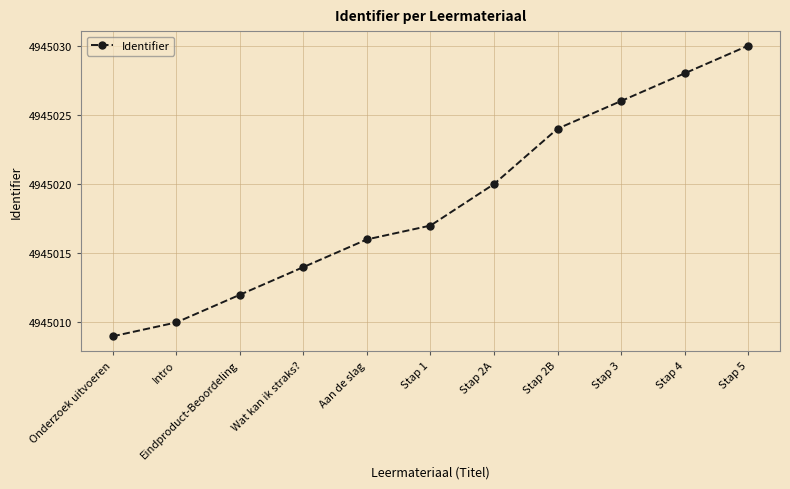

How many series are shown in this chart?

1